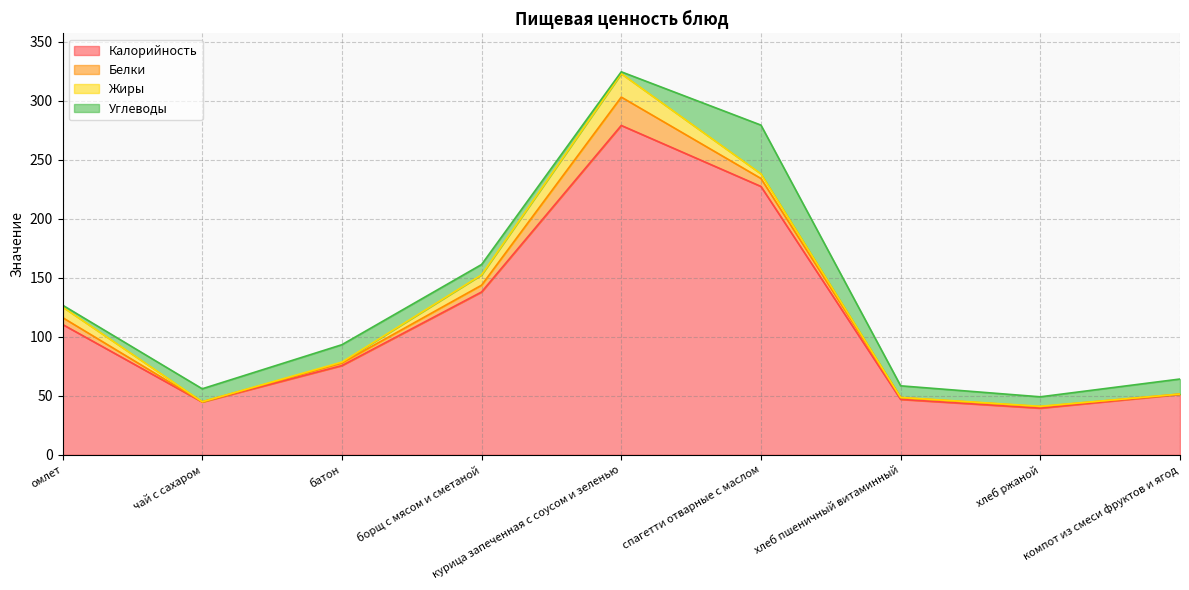

What position from the left is батон?

3